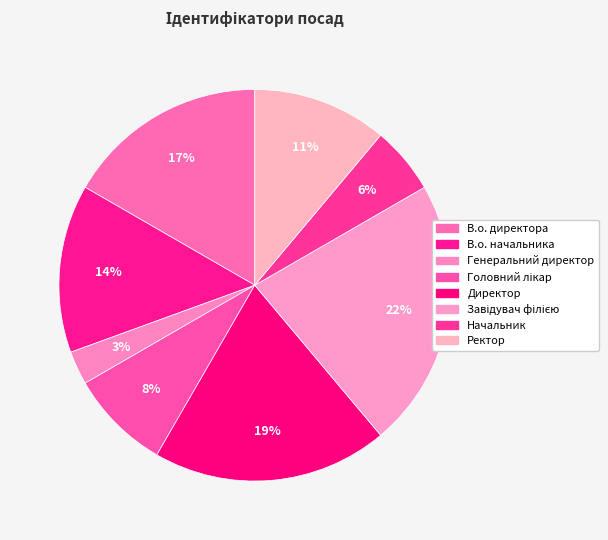

To the nearest percent, what is the average slice percentage?

12%